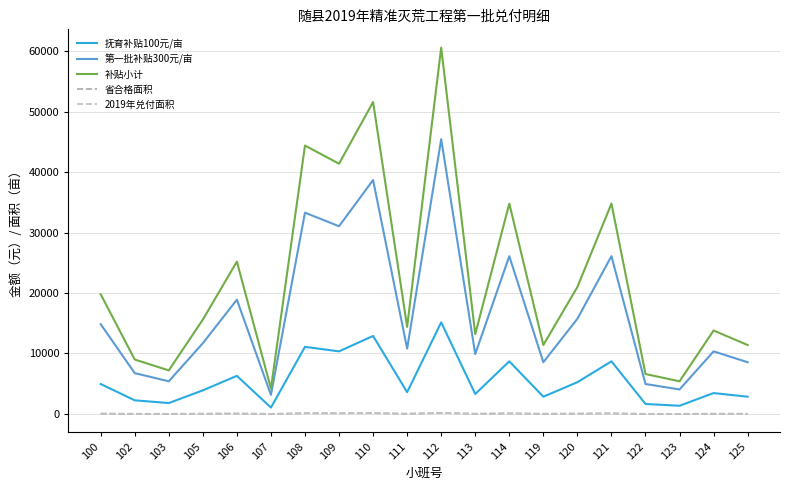

The value of 省合格面积 at 114 is 87.0. True or false?

True